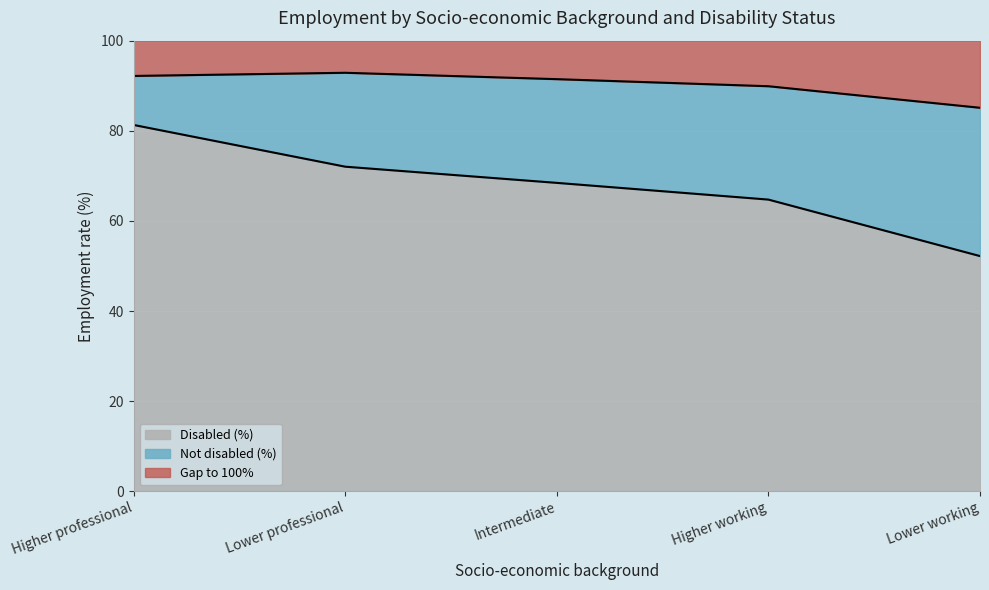

How many lines are shown in the chart?

3